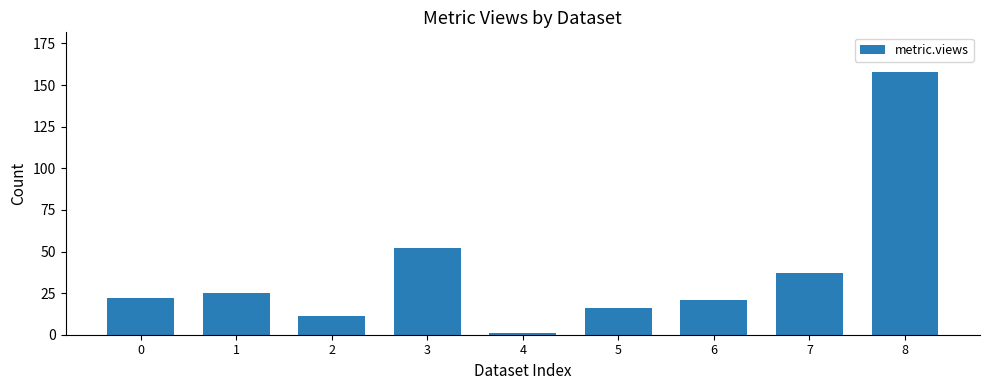

Does the chart contain any negative values?

No